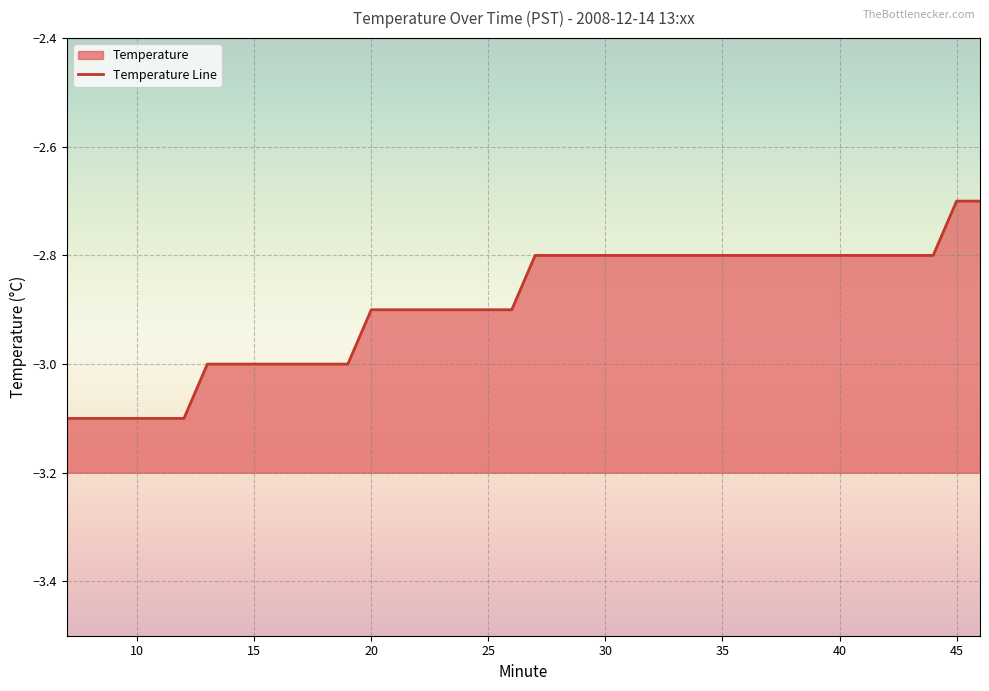

What is the sum of the values at 43 and 33?

-5.6